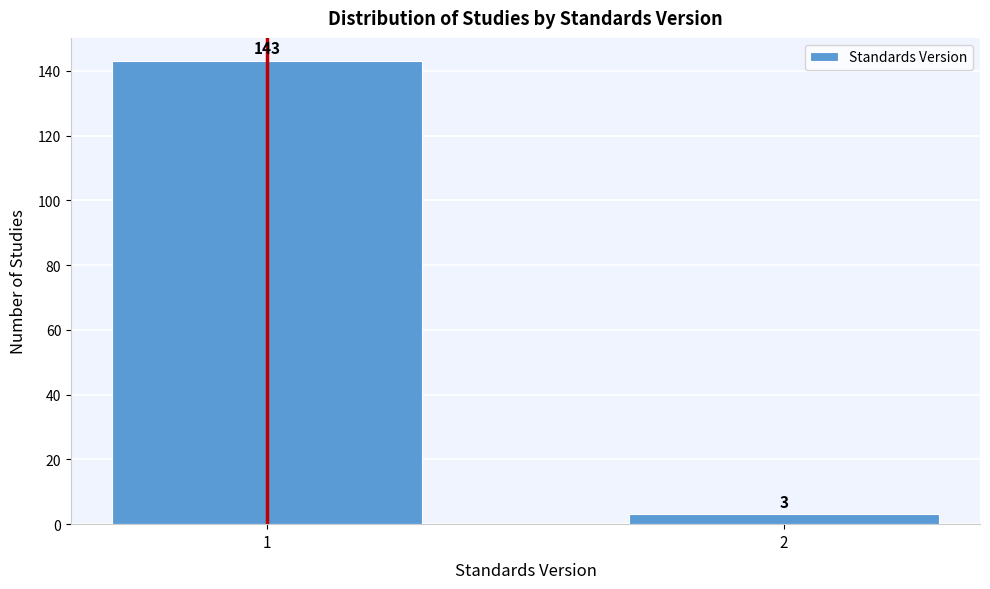

Reading left to right, list all the values displayed in this chart.

1=143	2=3